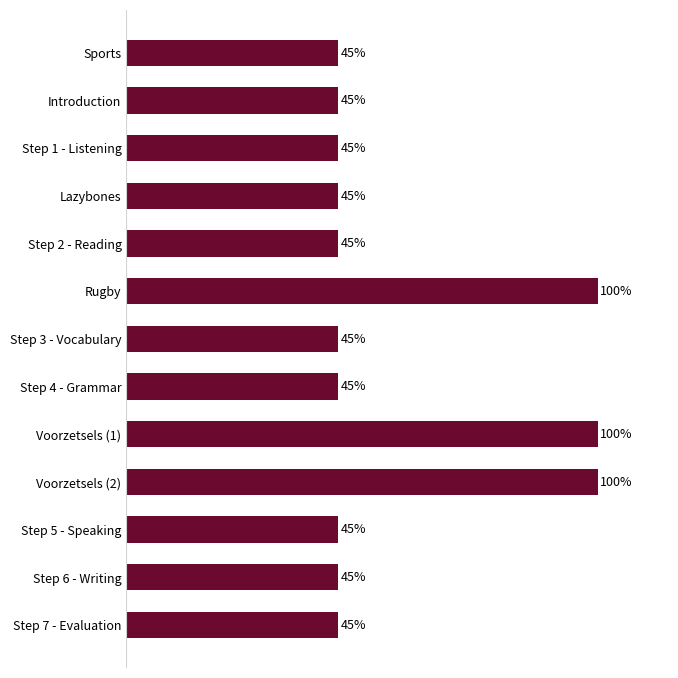

Does the chart contain stacked bars?

No